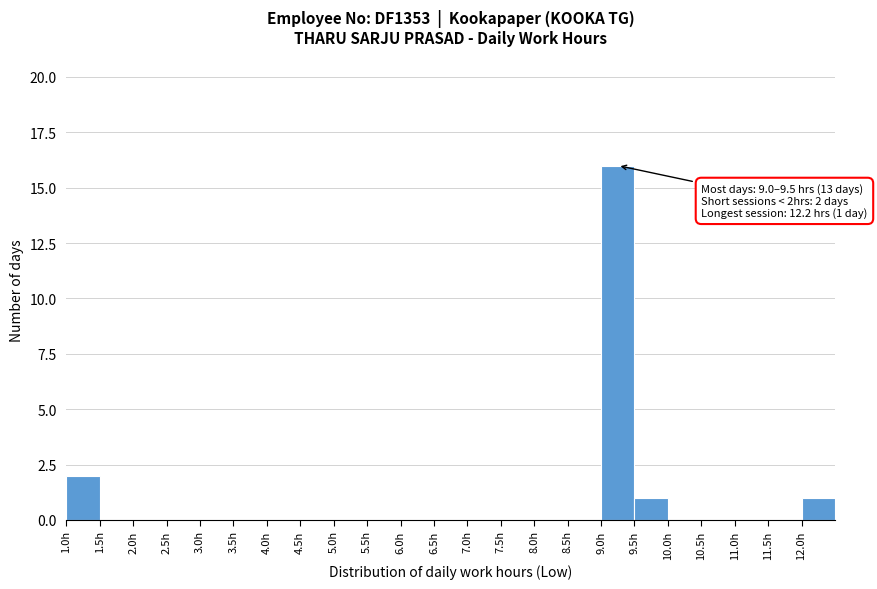

Which range on the x-axis has the tallest bar?

9.0 to 9.5